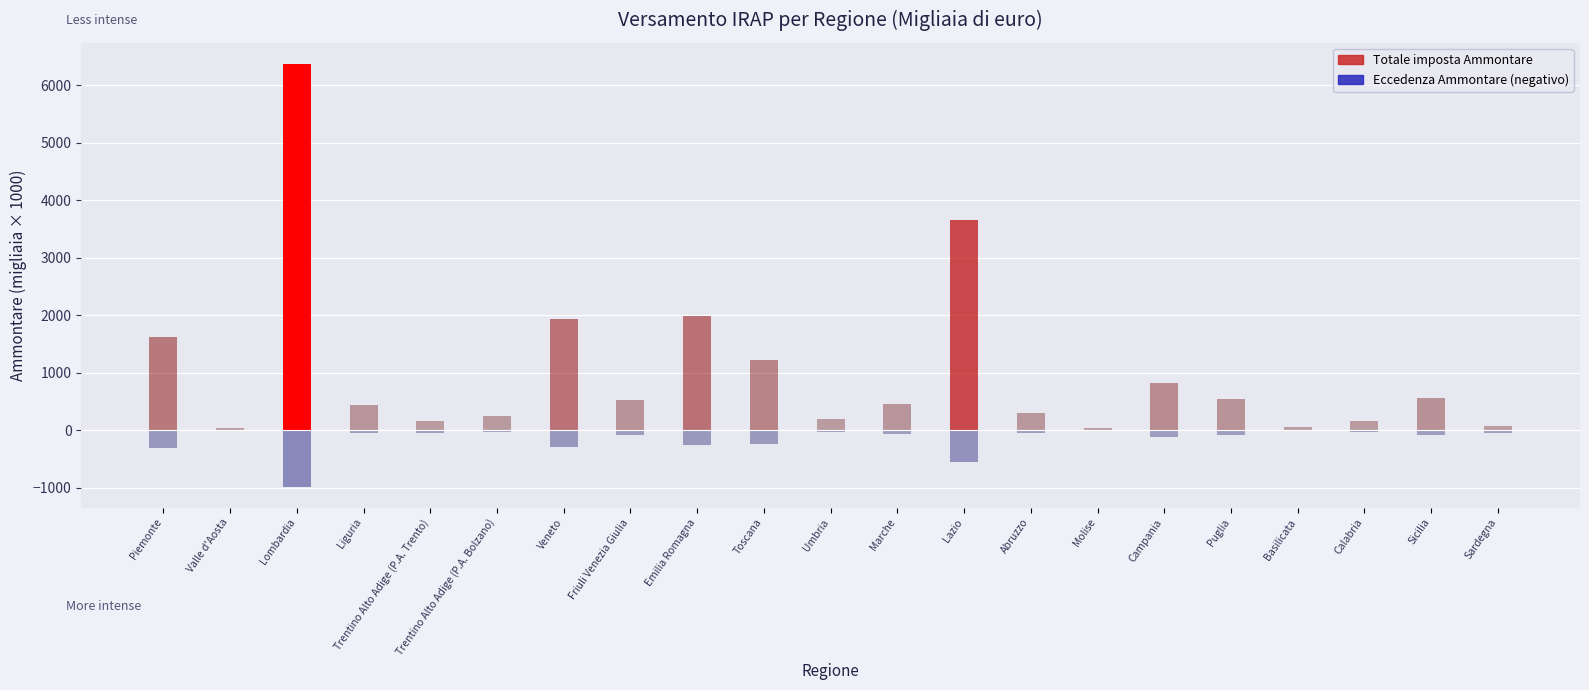

At which label does Totale imposta Ammontare first exceed 454?

Piemonte